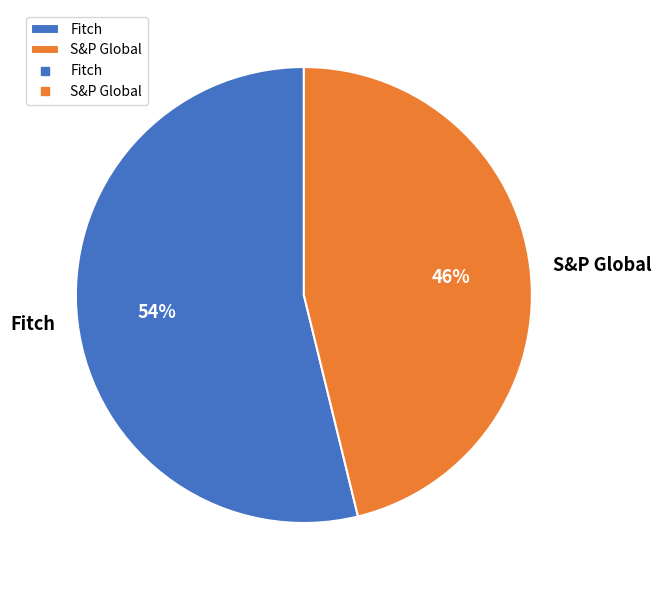

Is there a majority slice in this chart?

Yes